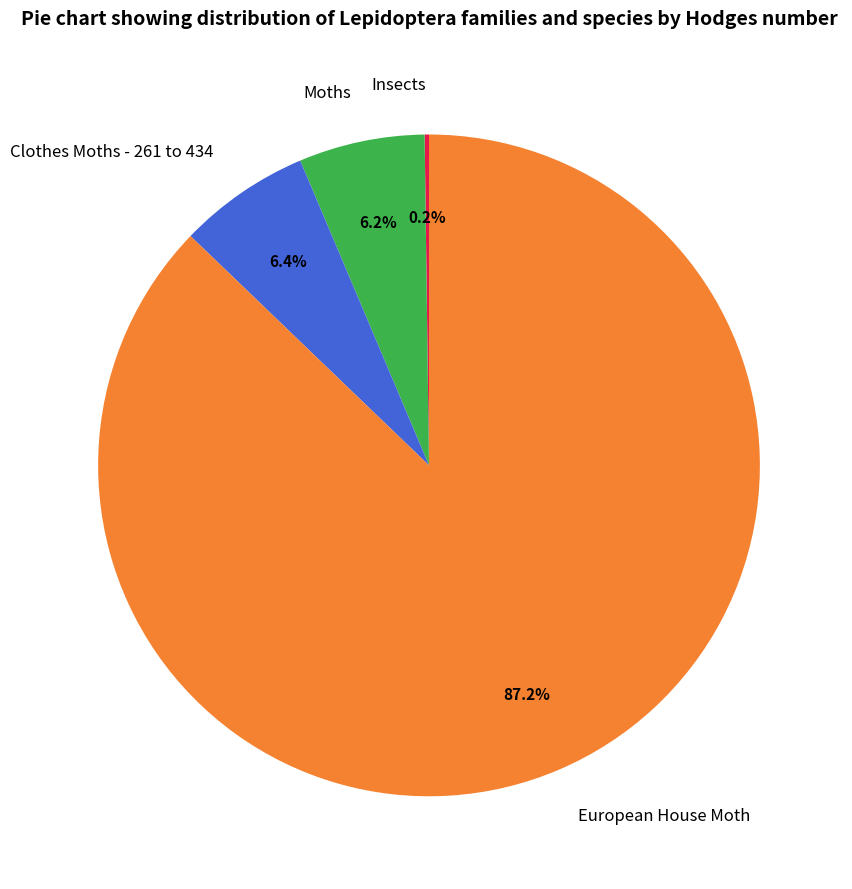

True or false: Moths accounts for 1% of the total.

False